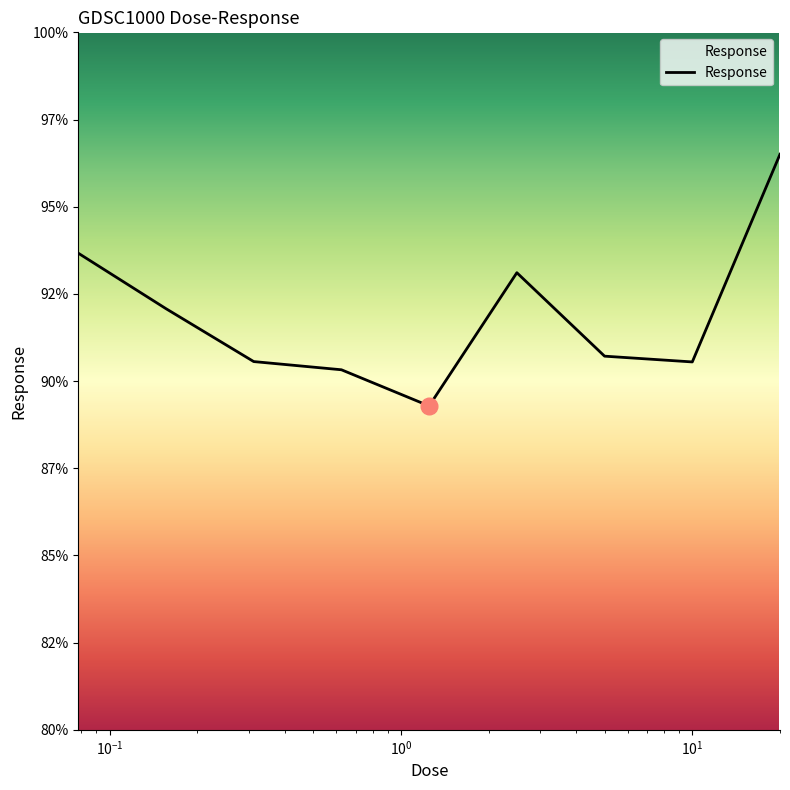

Does the chart have visible grid lines?

No